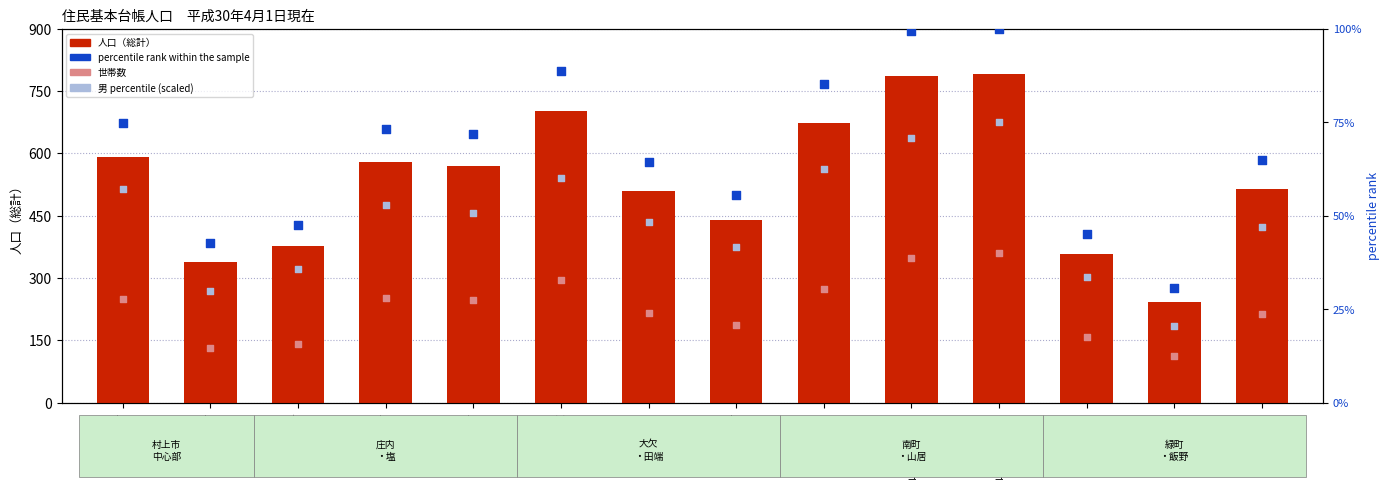

What are all the series names shown in the legend?

人口（総計）, 世帯数, percentile rank within the sample, 男 percentile (scaled)